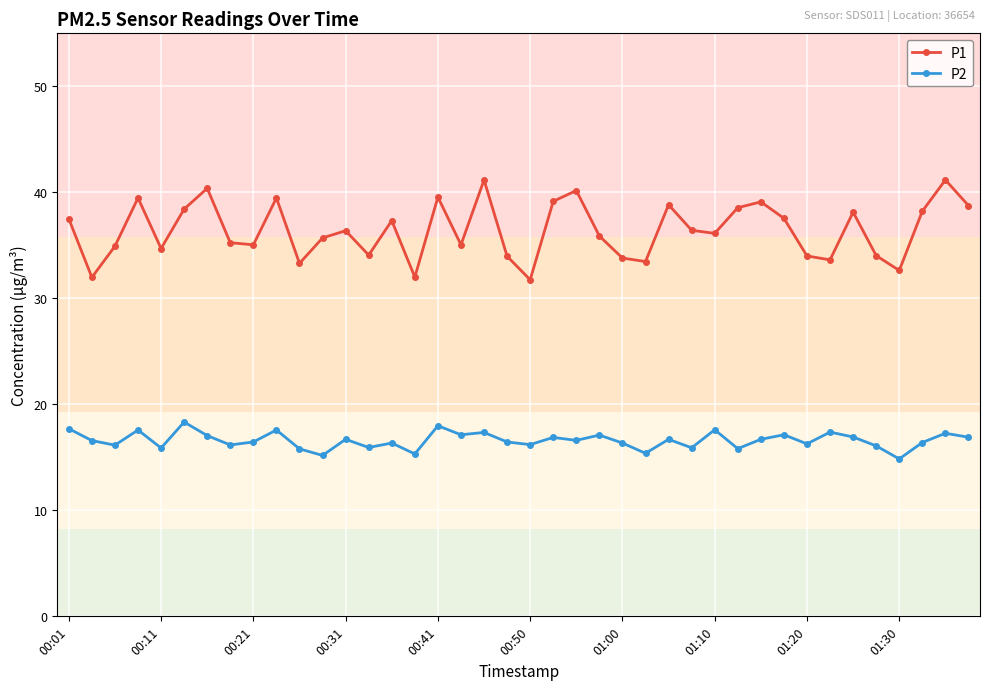

At how many categories does at least one series exceed 26?

40